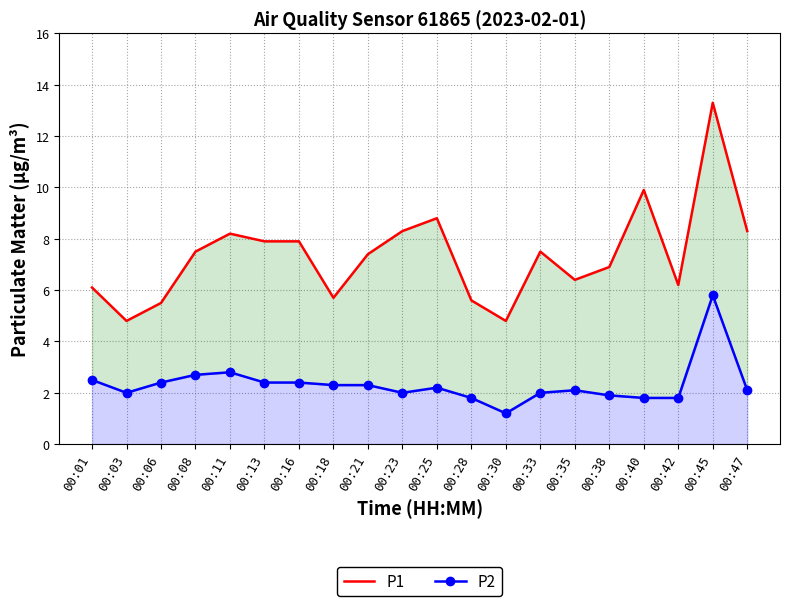

Rank the series at 00:38 from highest to lowest value.

P1, P2